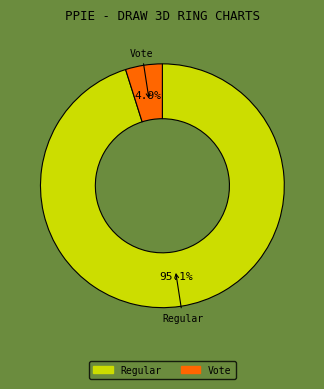

Is there a majority slice in this chart?

Yes